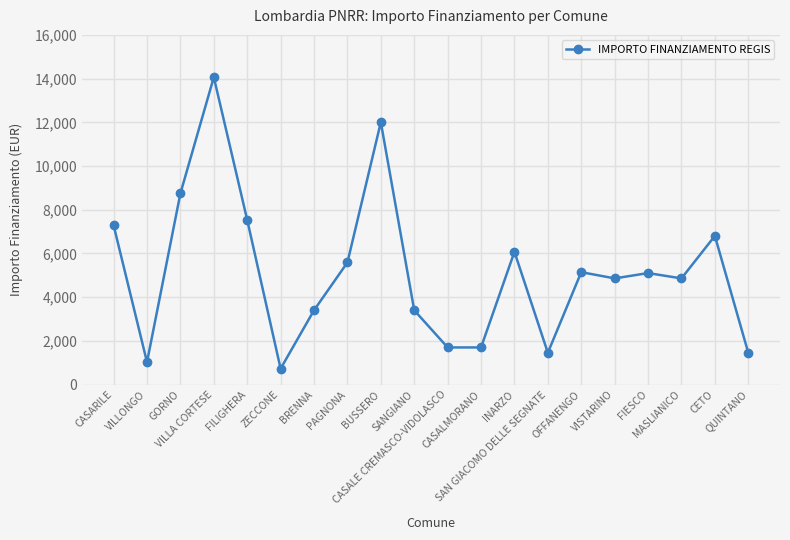

What is the value of the 8th point from the left?

5589